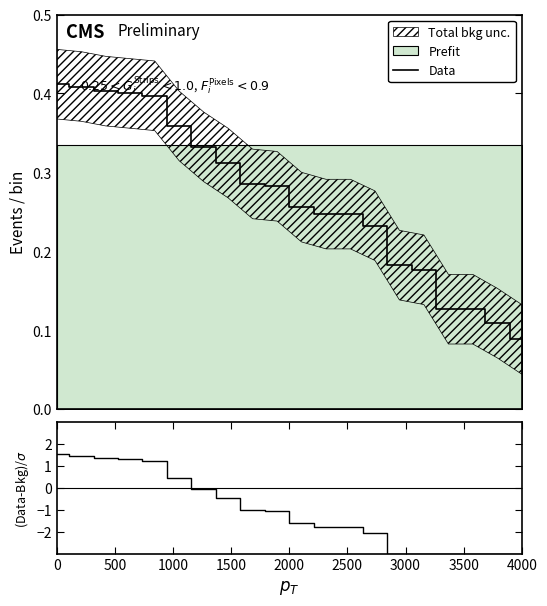

The value of Data at 2000 is 0.1. True or false?

False